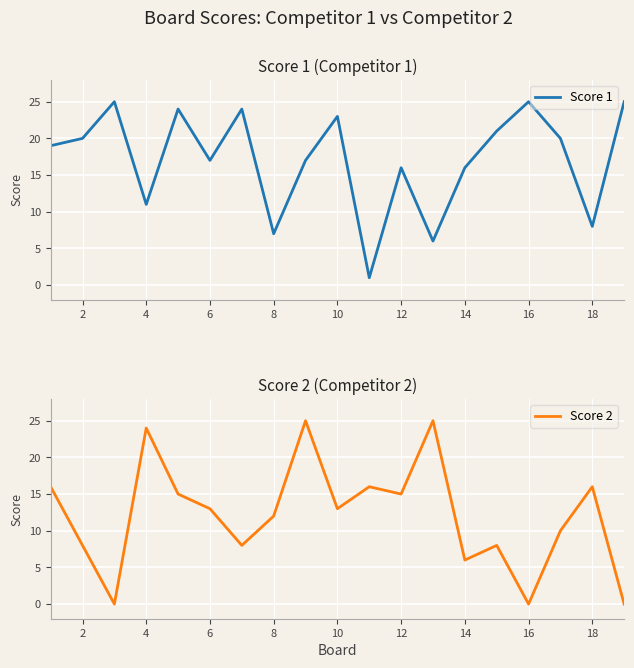

The value of Score 1 at 8 is 7. True or false?

True